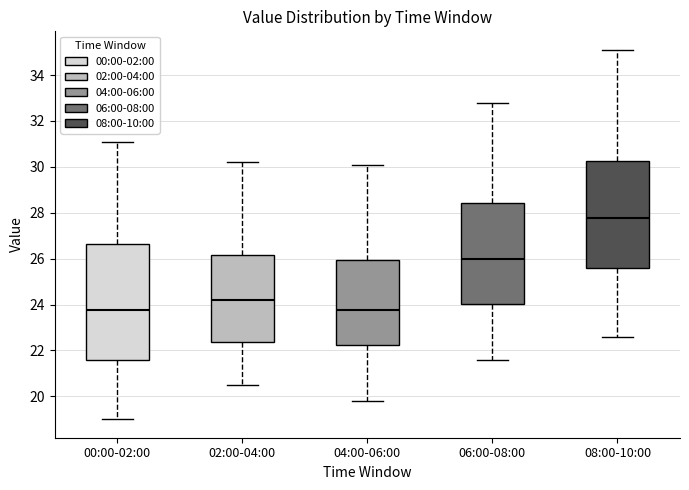

Where is the upper edge of the box for 00:00-02:00 on the y-axis? The values are not printed on the chart, so give them approximately, as read against the axis.

26.6